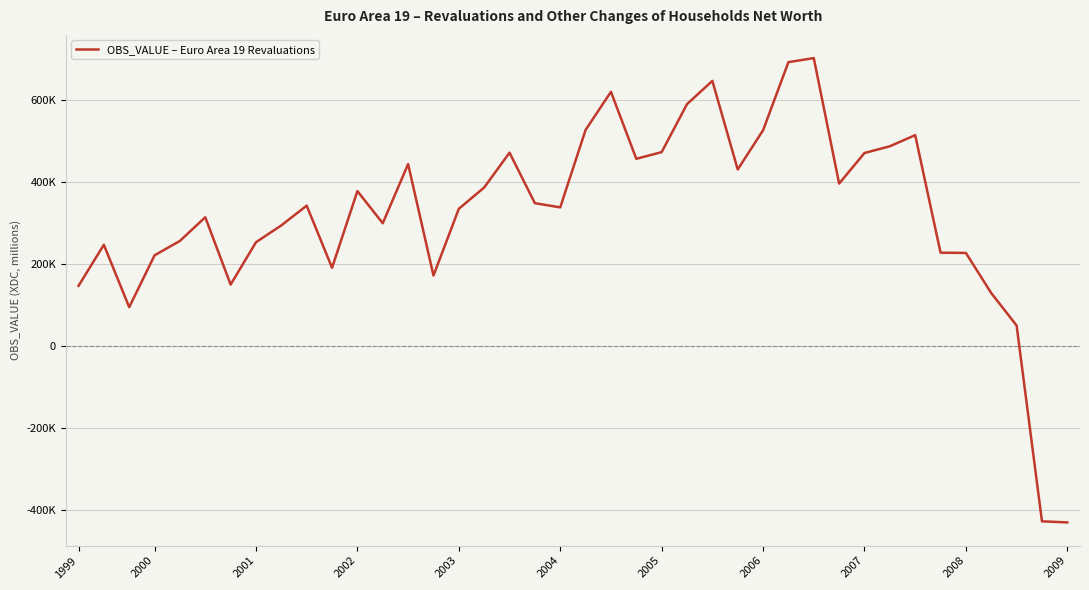

Is this an area chart (filled region under the line)?

No